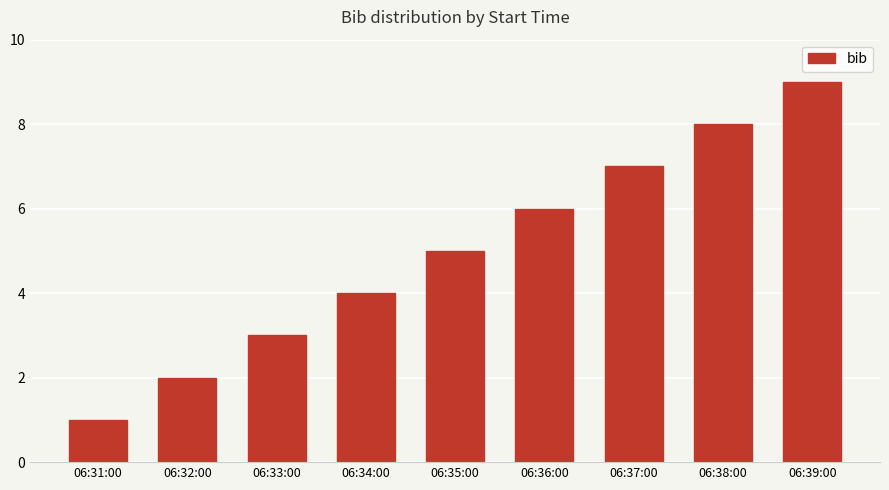

Which category has the lowest value across all series?

06:31:00